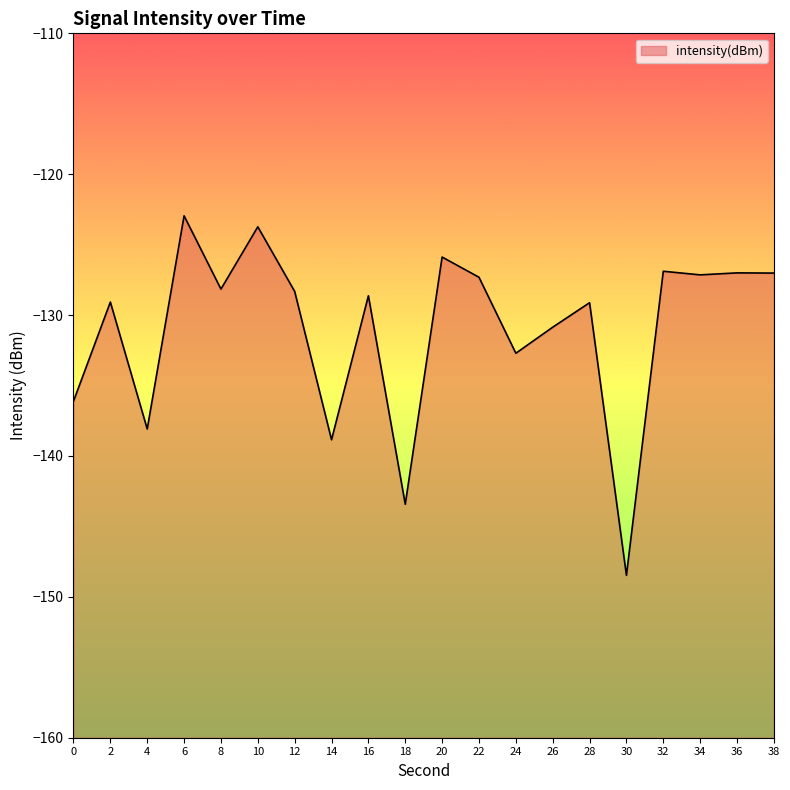

Rank the categories by value from highest to lowest.

6, 10, 20, 32, 36, 38, 34, 22, 8, 12, 16, 2, 28, 26, 24, 0, 4, 14, 18, 30